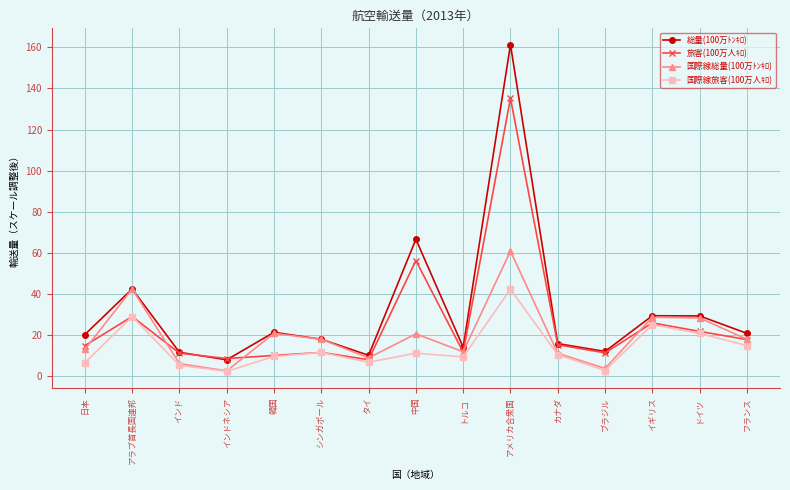

How many series are shown in this chart?

4